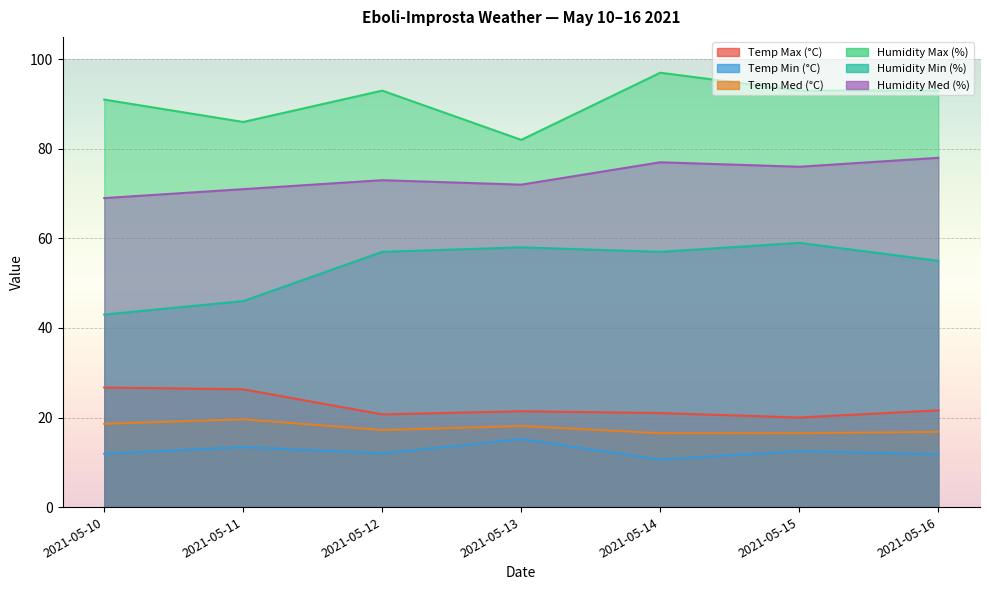

True or false: Humidity Max (%) has a value of 93.0 at 2021-05-15.

True